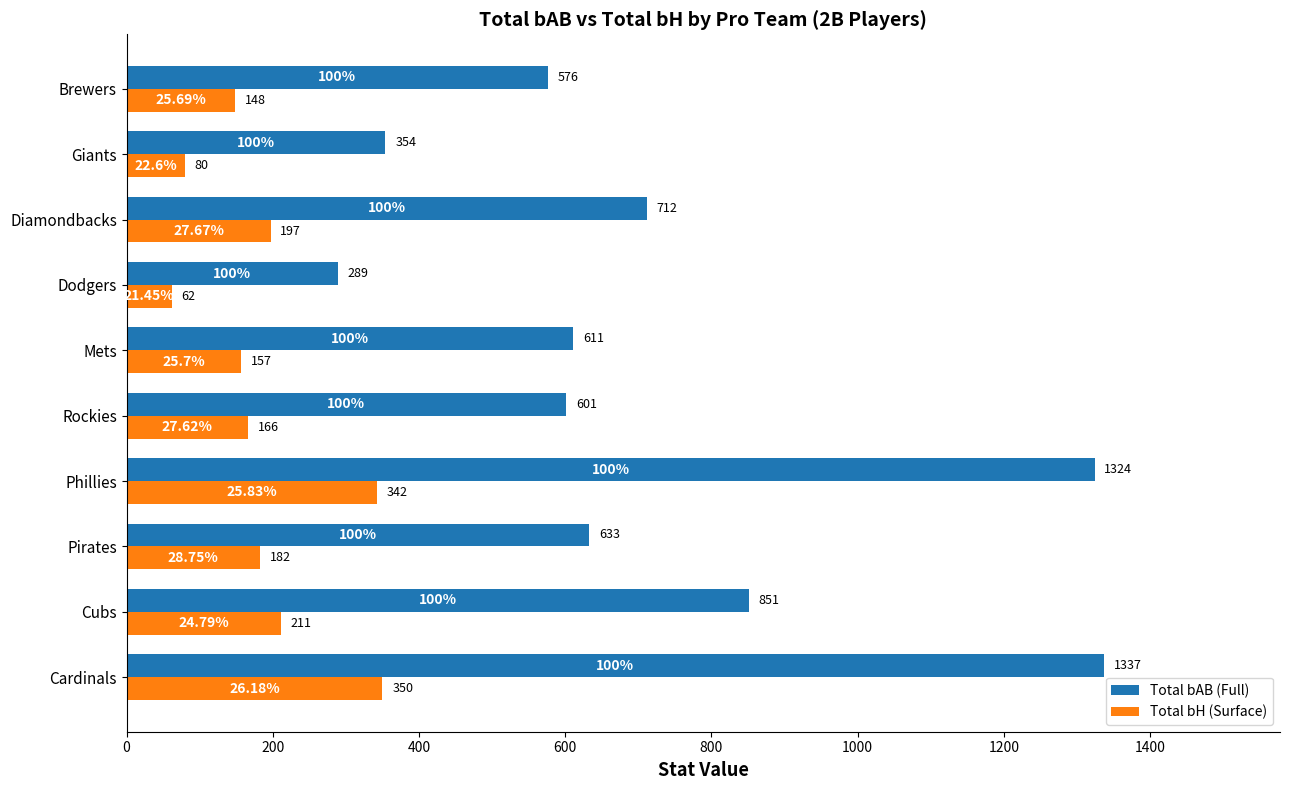

At how many categories does at least one series exceed 1297?

2